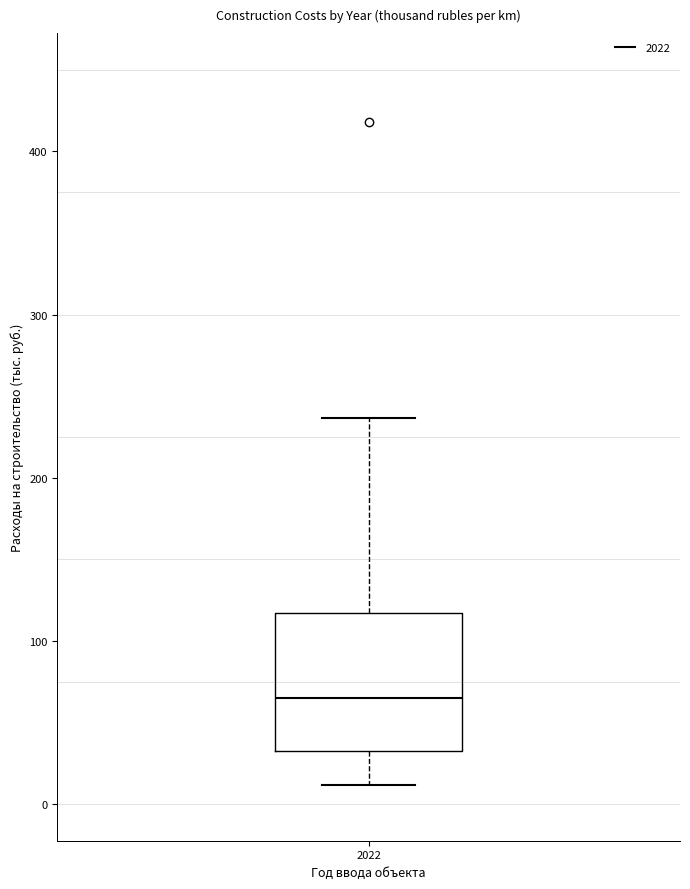

Transcribe this box plot: give where the median line is, the range the box spans, and where the two whiskers end, as read against the y-axis. The values are not printed on the chart, so give them approximately, as read against the axis.

median 70, box 30 to 120, whiskers 10 to 240